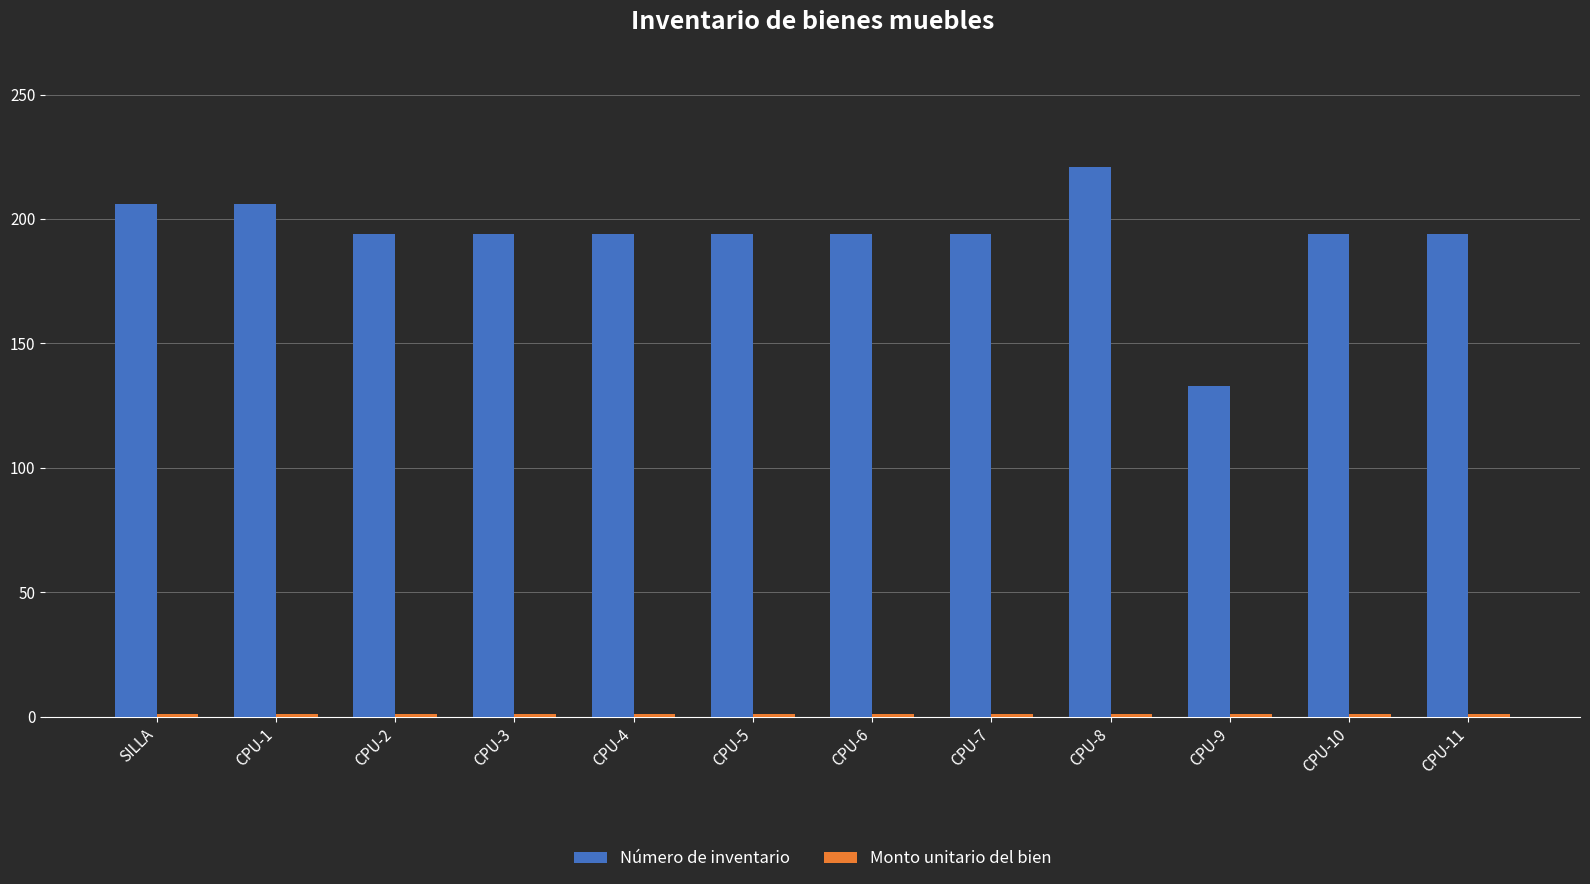

What is the sum of all Número de inventario values?

2318